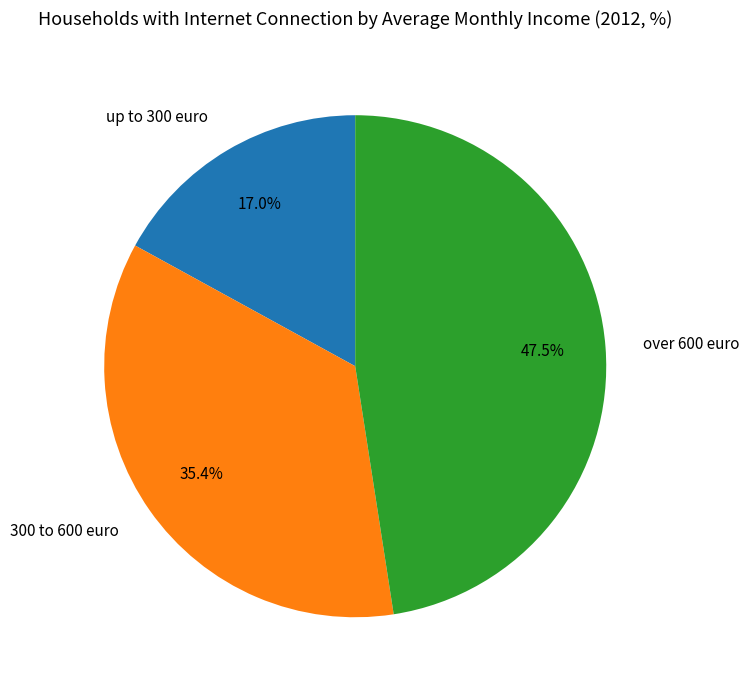

How many segments does this pie chart have?

3